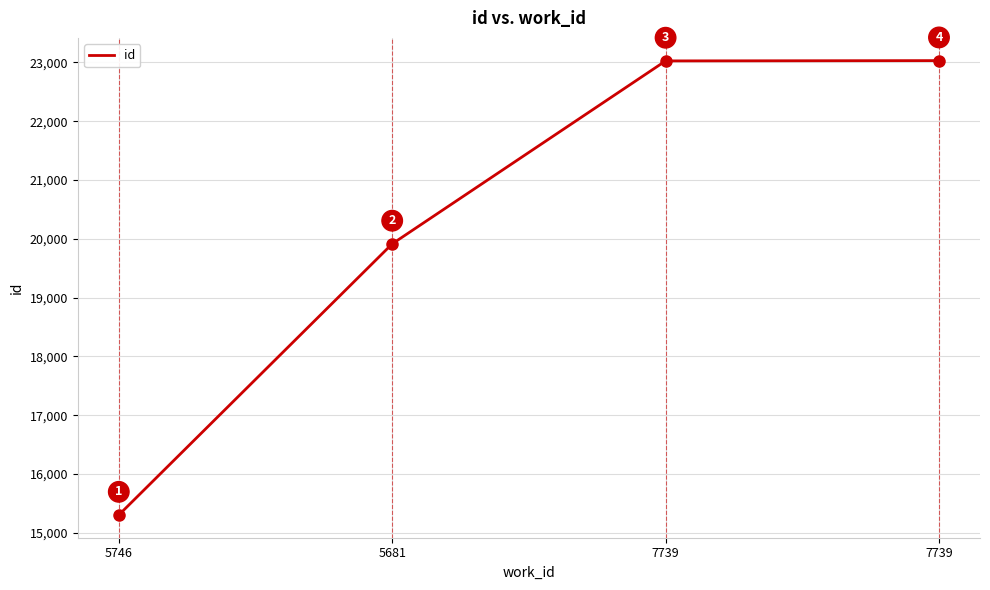

List the labels in order of value, largest first.

7739, 7739, 5681, 5746